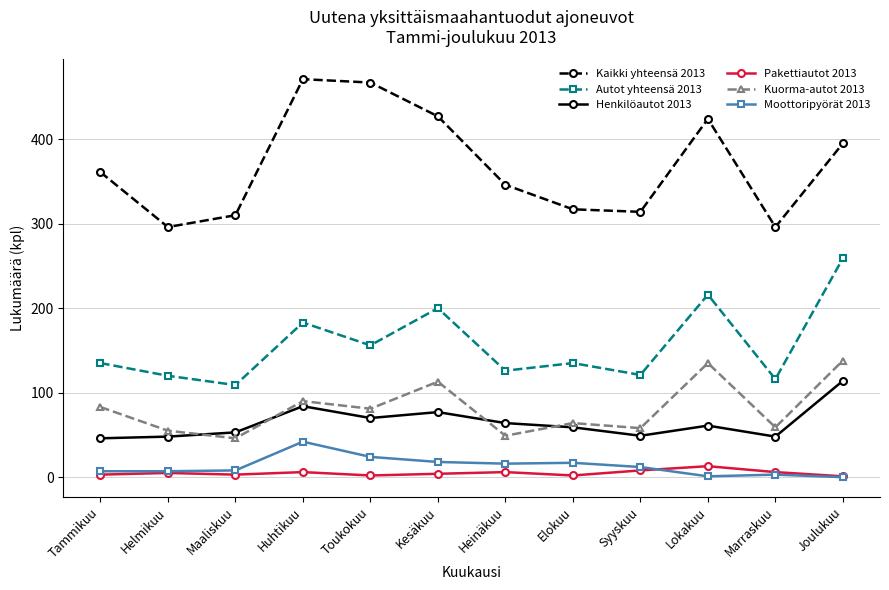

True or false: Autot yhteensä 2013 has more than 2 interior local peaks.

True